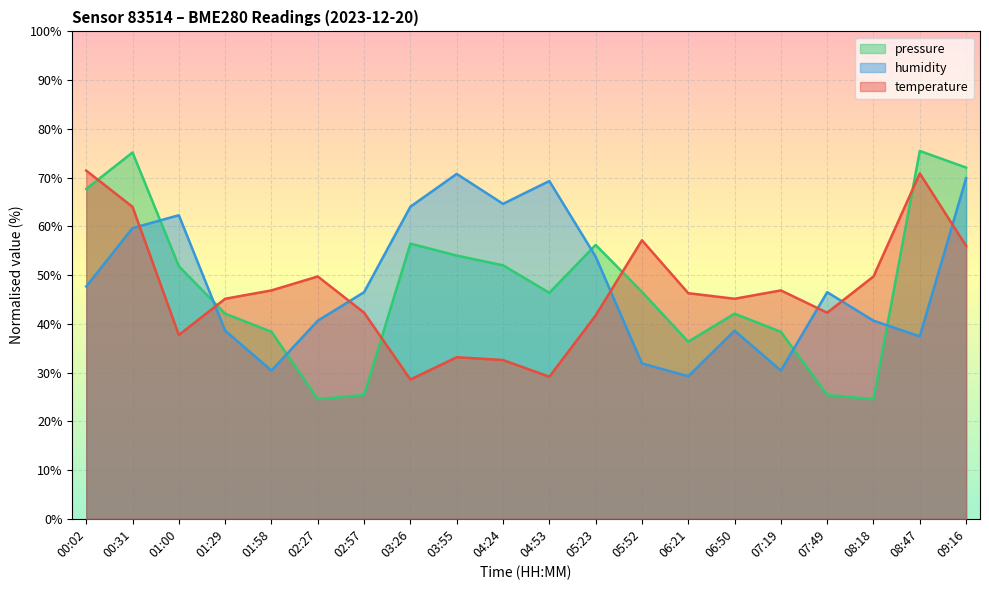

Reading right to left, transcribe all the data shown in this chart.

temperature: 56.0	70.9	49.7	42.3	46.9	45.1	46.3	57.1	41.7	29.1	32.6	33.1	28.6	42.3	49.7	46.9	45.1	37.7	64.0	71.4
humidity: 69.9	37.4	40.6	46.5	30.4	38.6	29.2	31.9	53.8	69.3	64.6	70.8	64.0	46.5	40.6	30.4	38.6	62.3	59.6	47.7
pressure_norm: 72.1	75.5	24.5	25.4	38.4	42.1	36.3	46.6	56.2	46.4	52.0	54.0	56.5	25.4	24.5	38.4	42.1	51.8	75.2	67.7